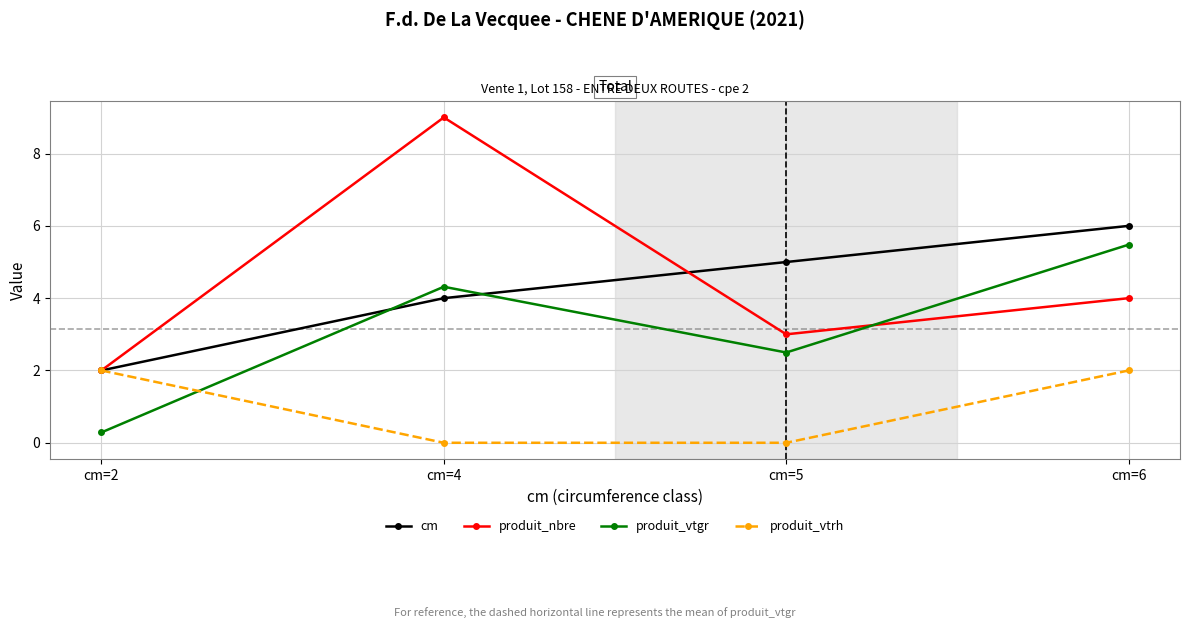

After their last crossing, which series has the higher values: produit_nbre or cm?

cm